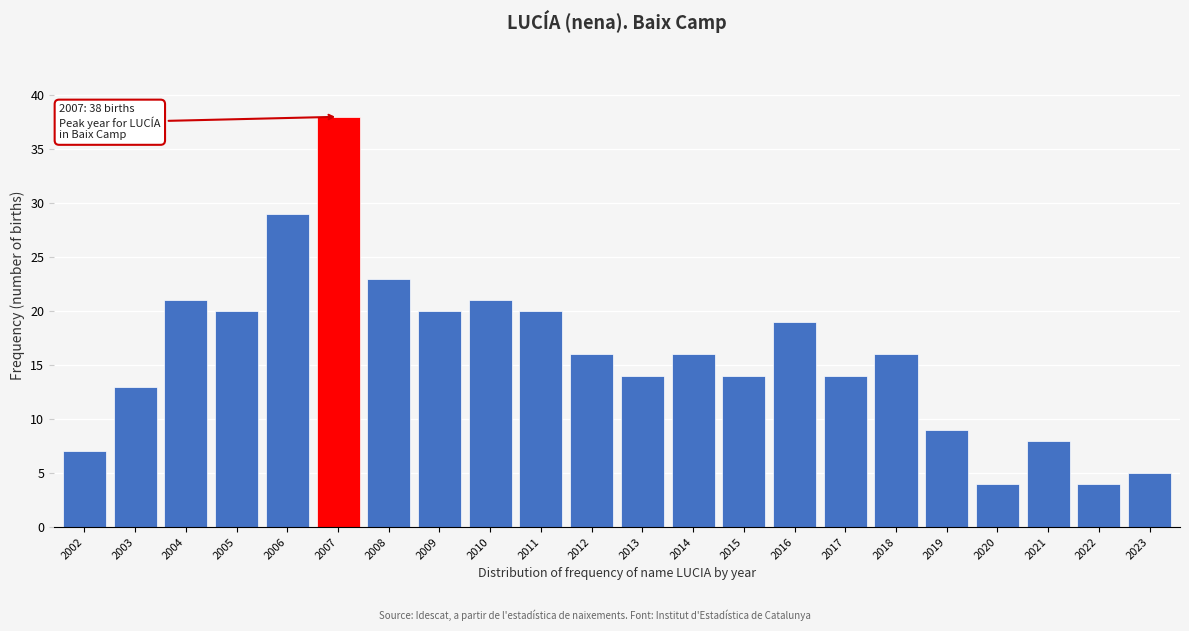

Reading left to right, extract all data points from this chart.

7	13	21	20	29	38	23	20	21	20	16	14	16	14	19	14	16	9	4	8	4	5